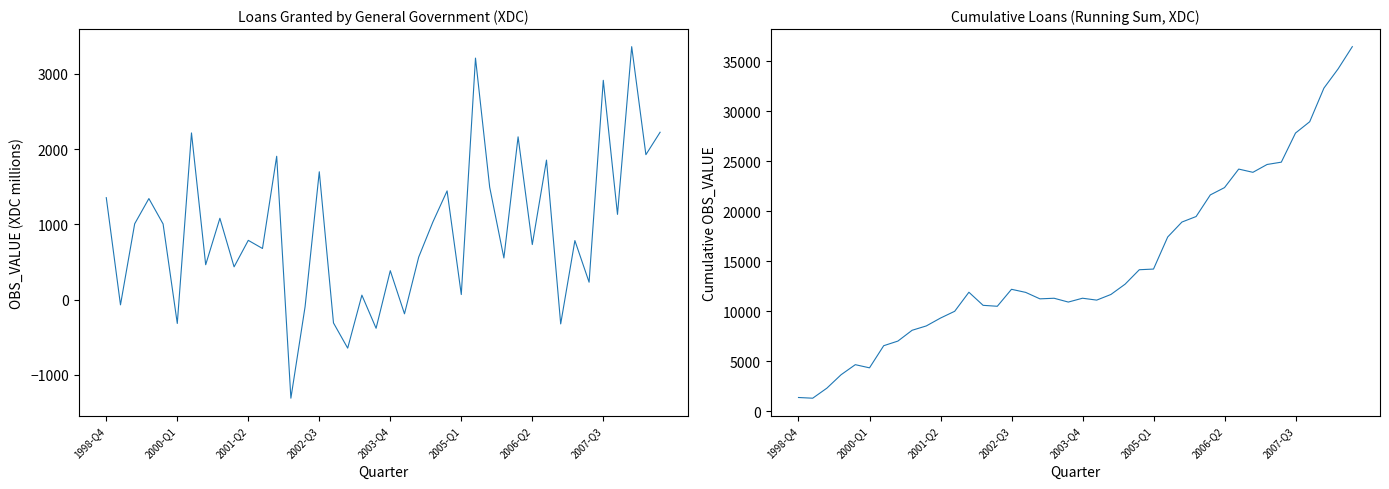

What is the average value of the Cumulative Loans series?

14736